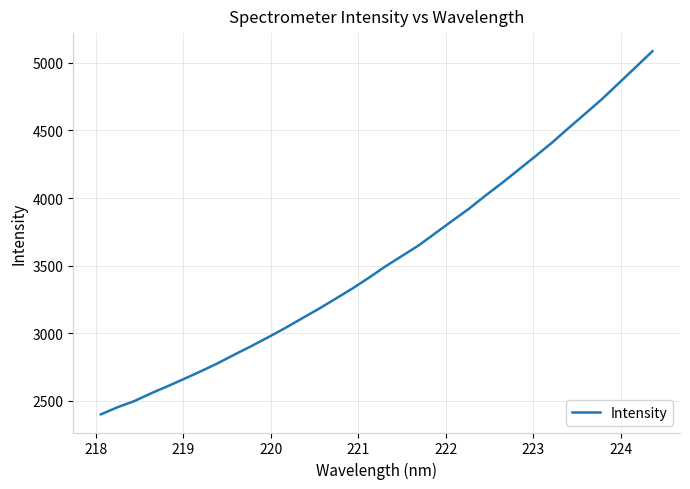

What is the smallest value displayed?

2399.4